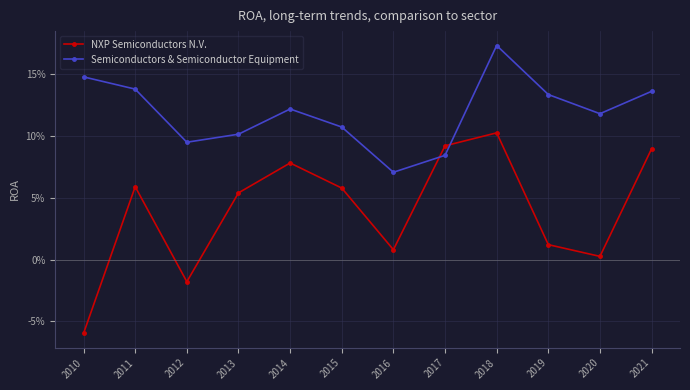

Does the chart display data point markers on the line(s)?

Yes